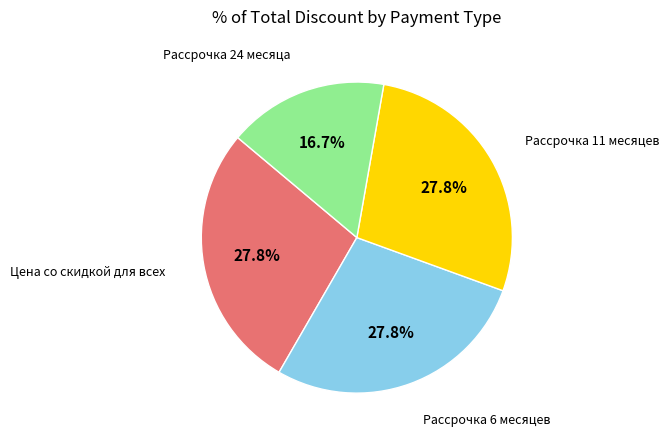

Is Рассрочка 6 месяцев the majority of the pie?

No